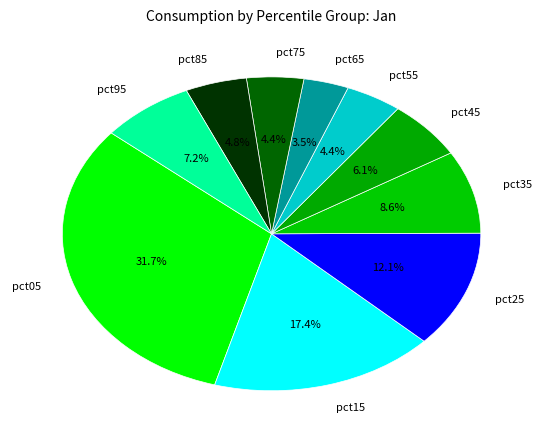

Which has a higher value, pct55 or pct65?

pct55